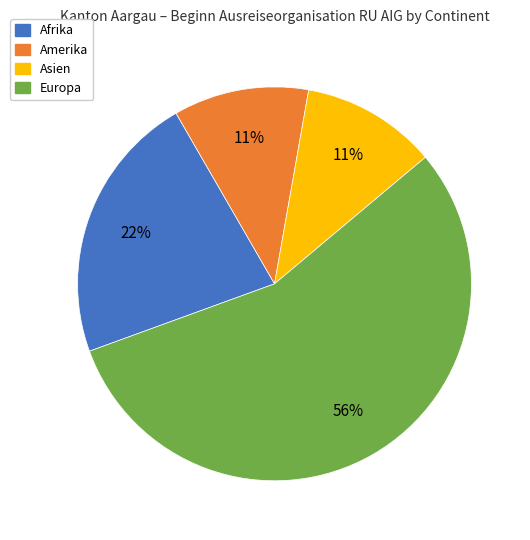

Is there any slice that represents more than half of the pie?

Yes